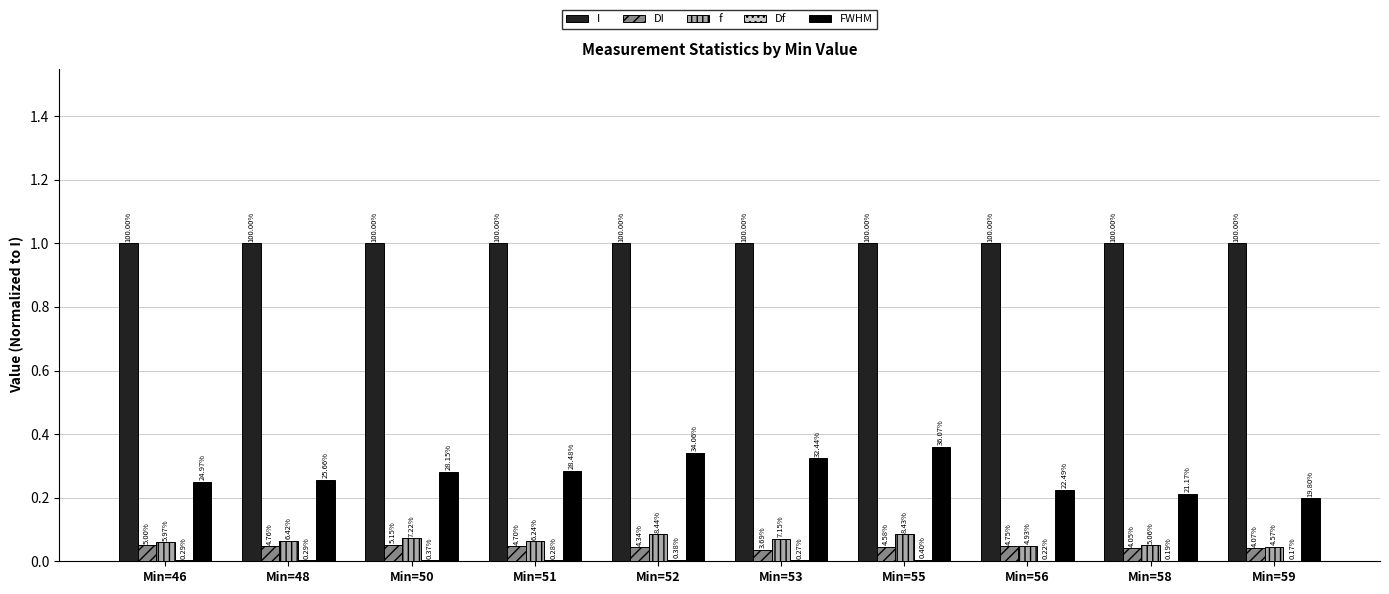

Which series changed the most between Min=52 and Min=55?

FWHM